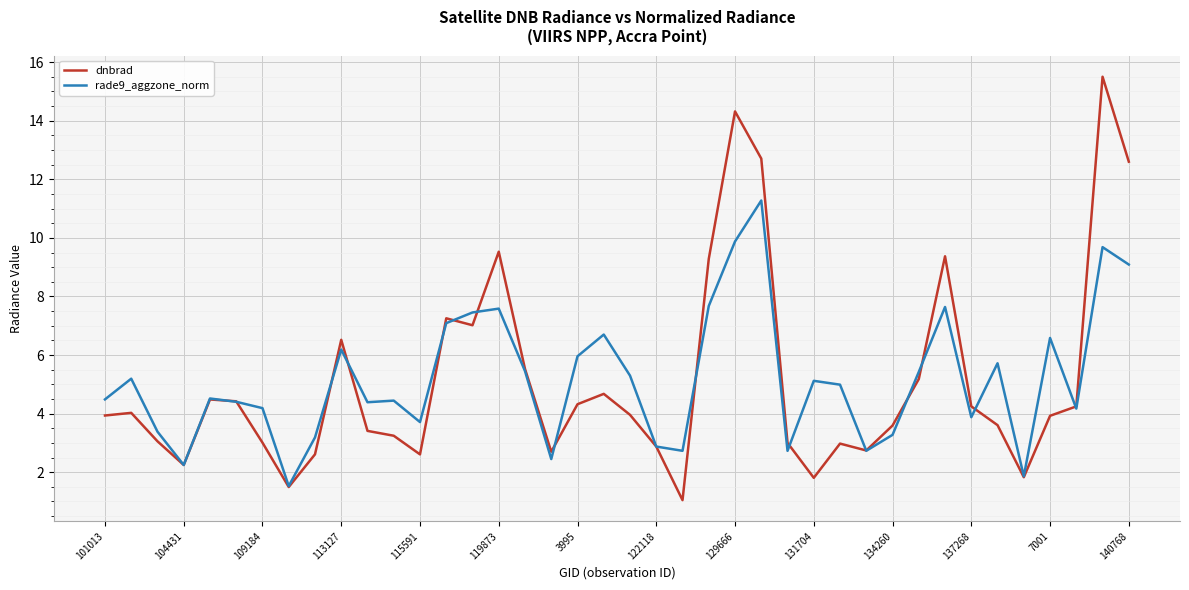

In dnbrad, how many points are lower than both neighbors (excluding endpoints)?

9